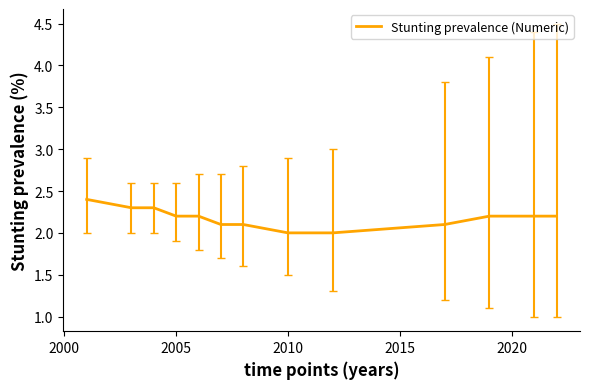

Count the values in the range 2 to 3.

13